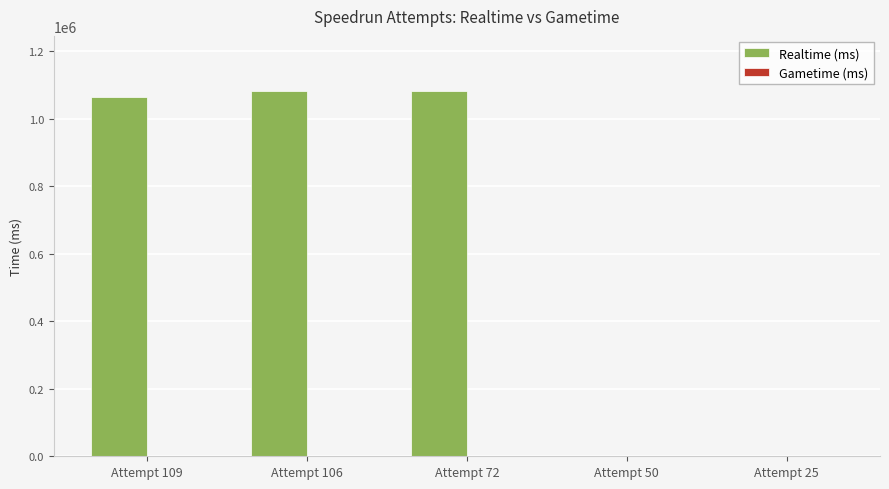

What is the greatest value displayed?

1082701